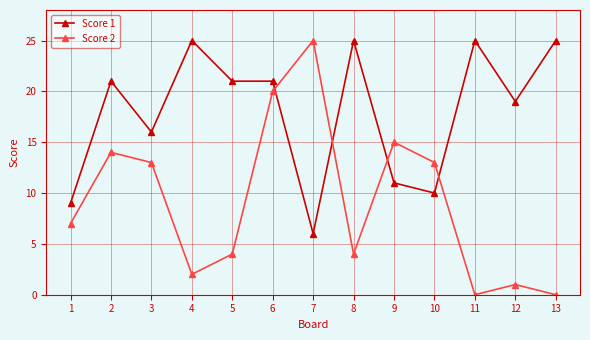

At which label is Score 1 closest to 15?

3